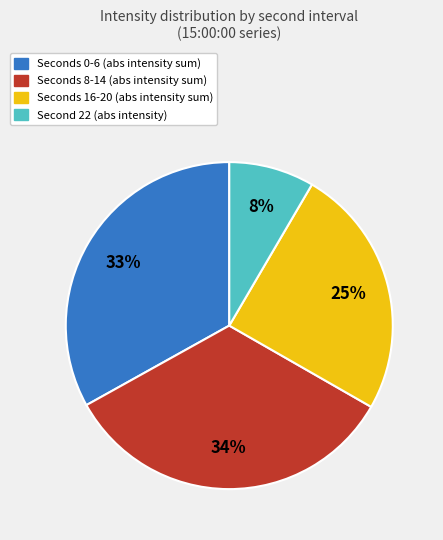

Is there a majority slice in this chart?

No